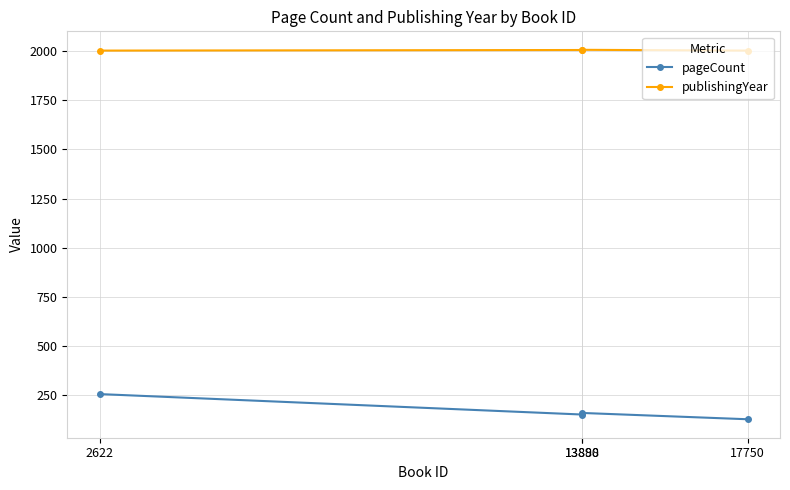

What is the sum of all pageCount values?

696